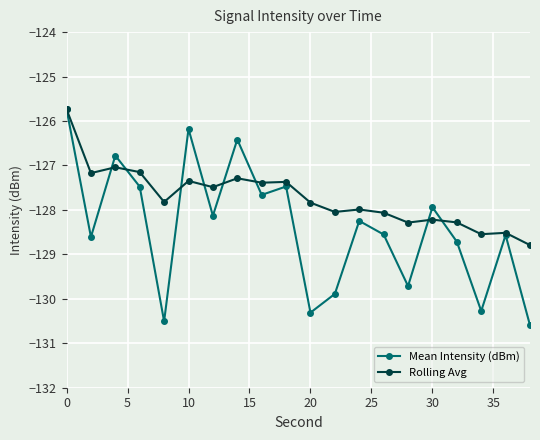

What is the smallest value displayed?

-130.6